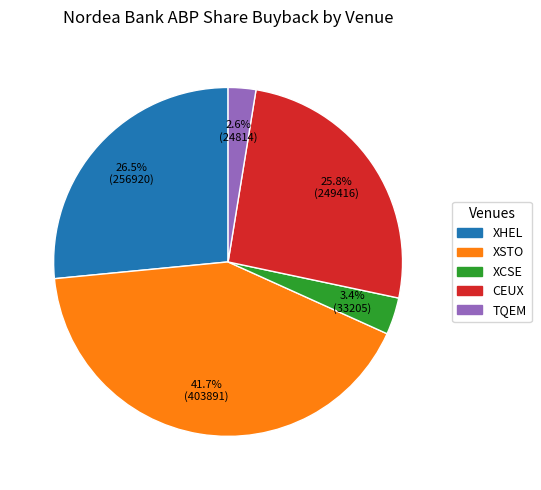

How many segments does this pie chart have?

5